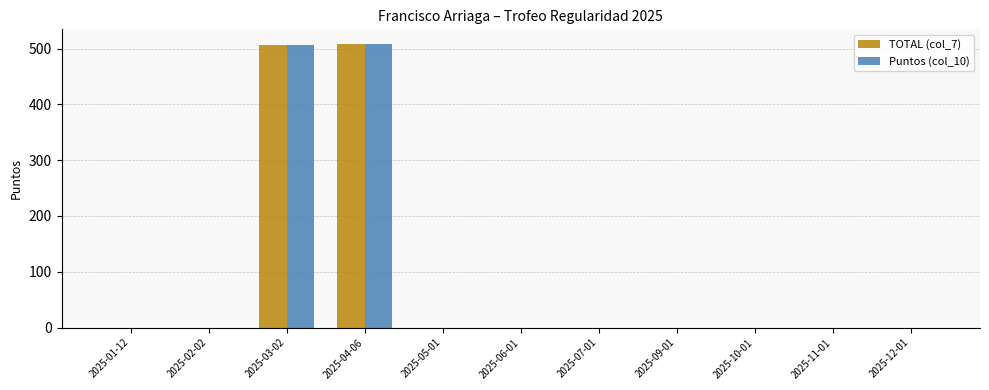

What is the maximum value for TOTAL (col_7)?

509